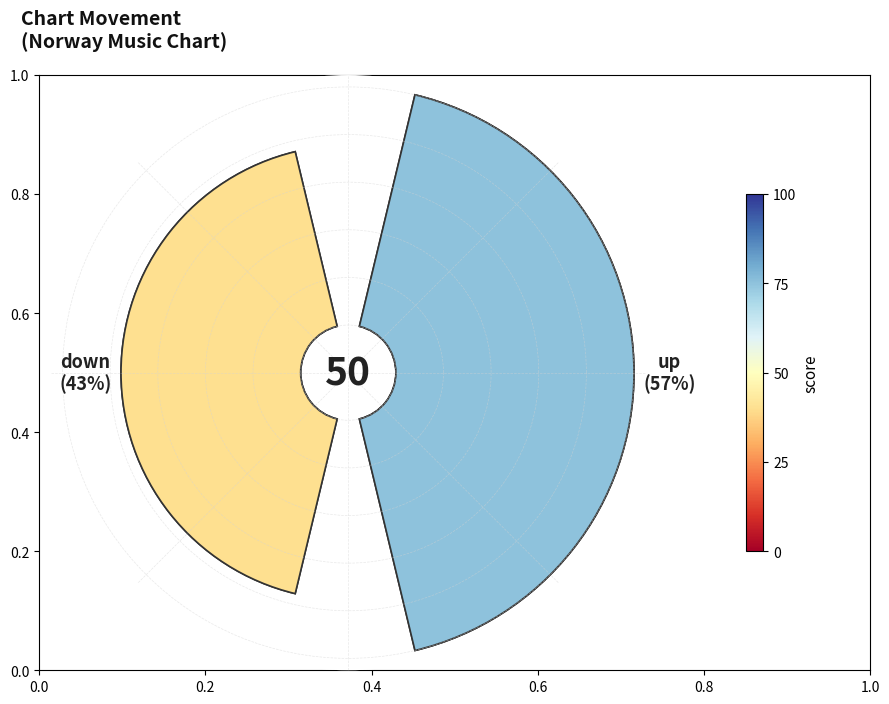

What percentage is the 0.2 slice, to the nearest percent?

43%